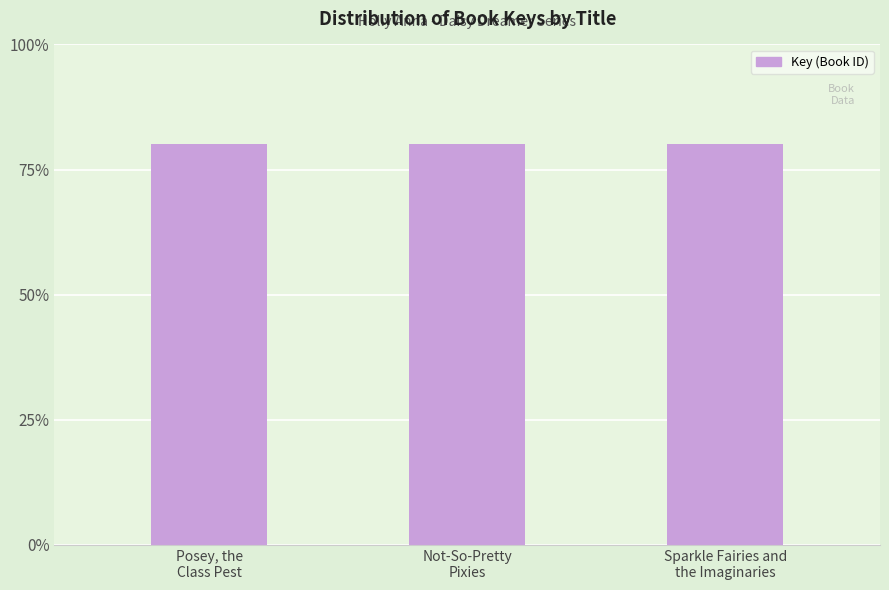

Are the bars horizontal?

No